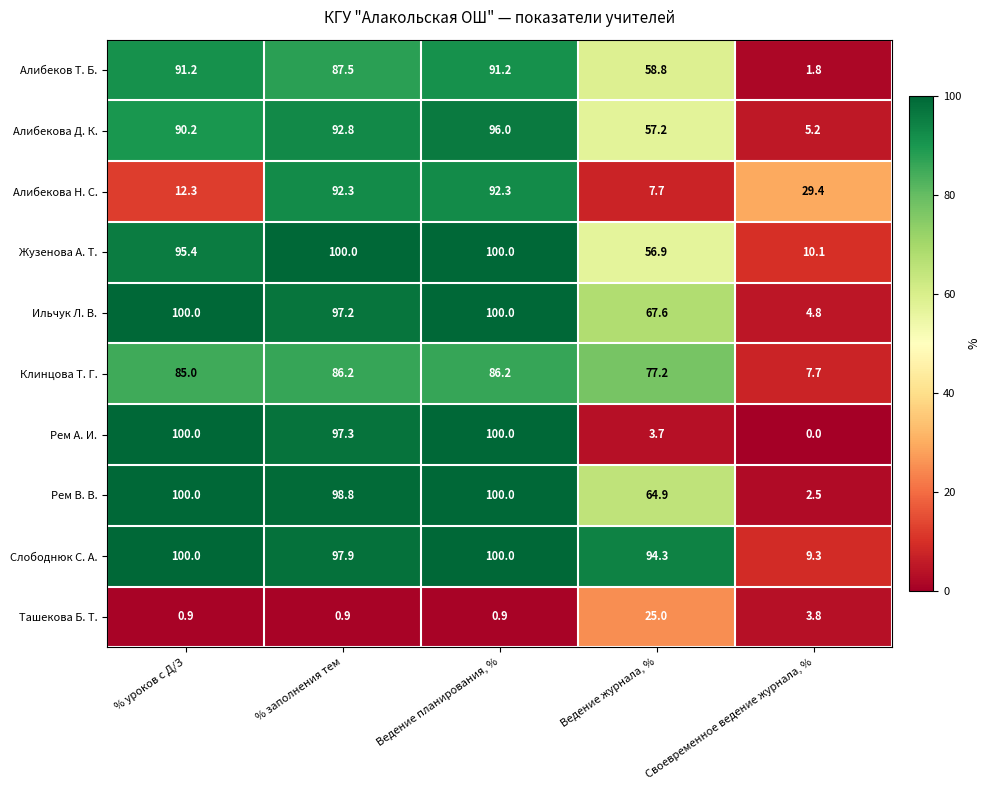

Where is Слободнюк С. А. nearest to the value 54?

Ведение журнала, %